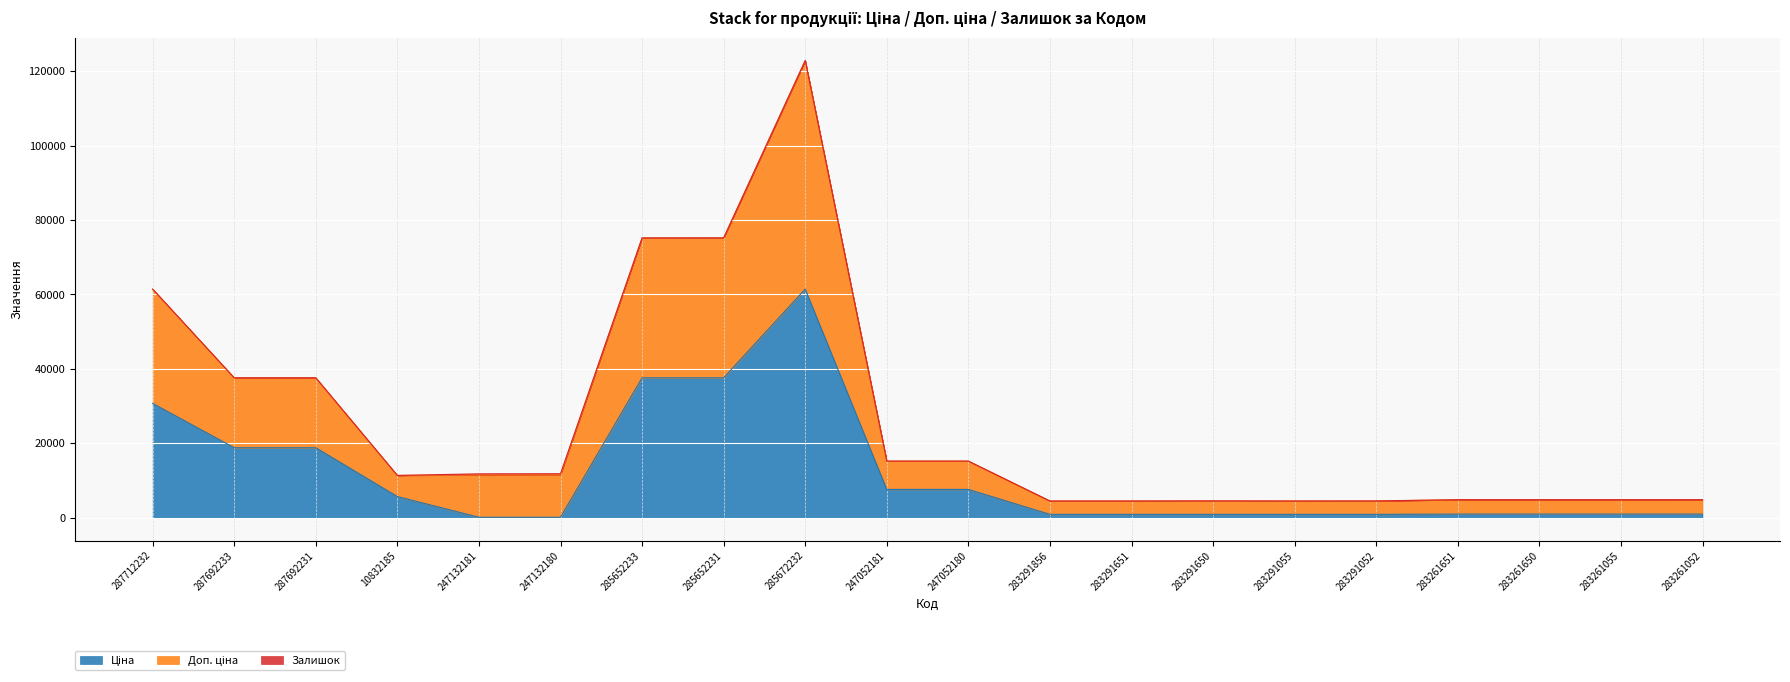

True or false: Доп. ціна has more than 2 interior local peaks.

True